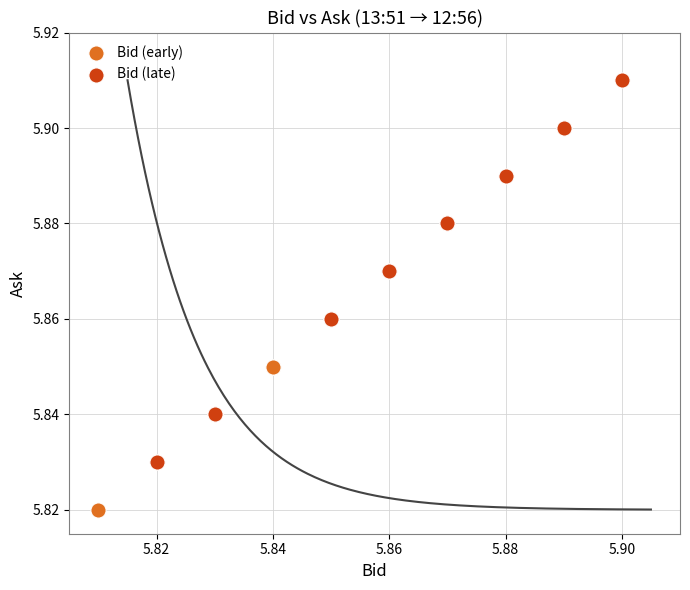

Which series contains the highest Y value?

Bid (late)